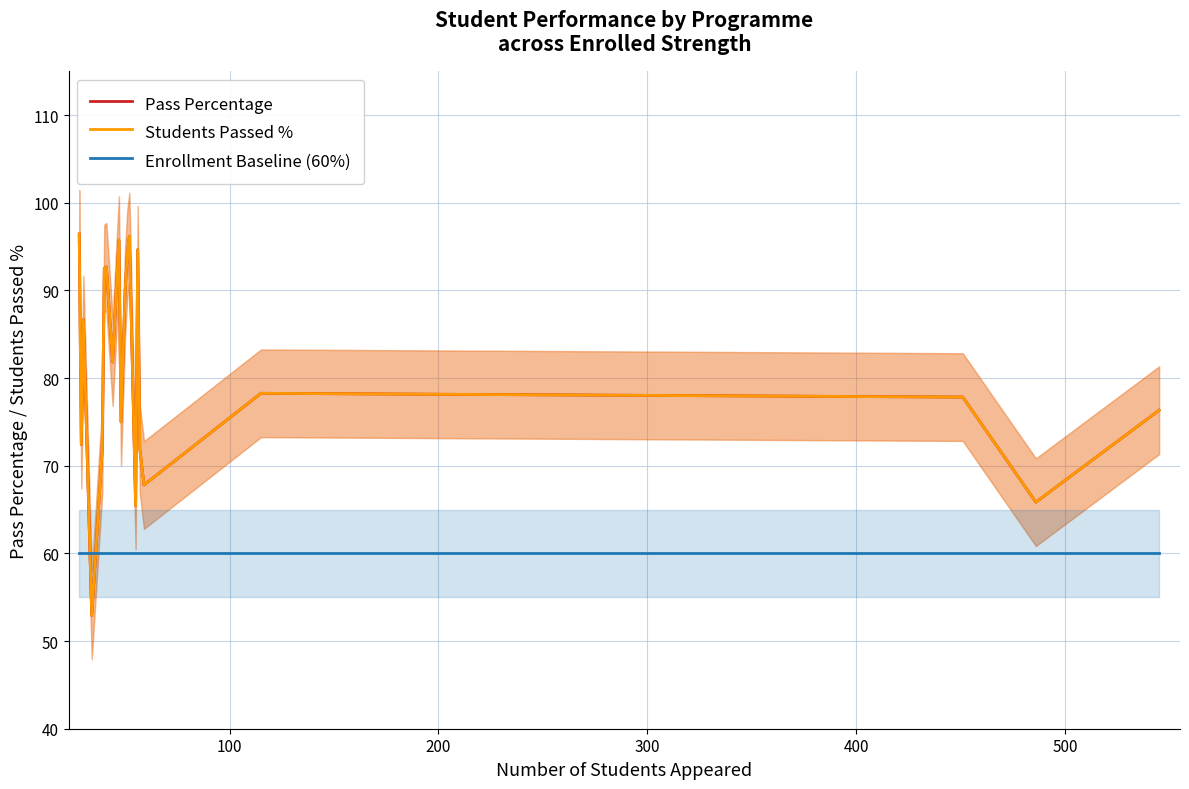

What is the minimum value for Enrollment Baseline (60%)?

60.0